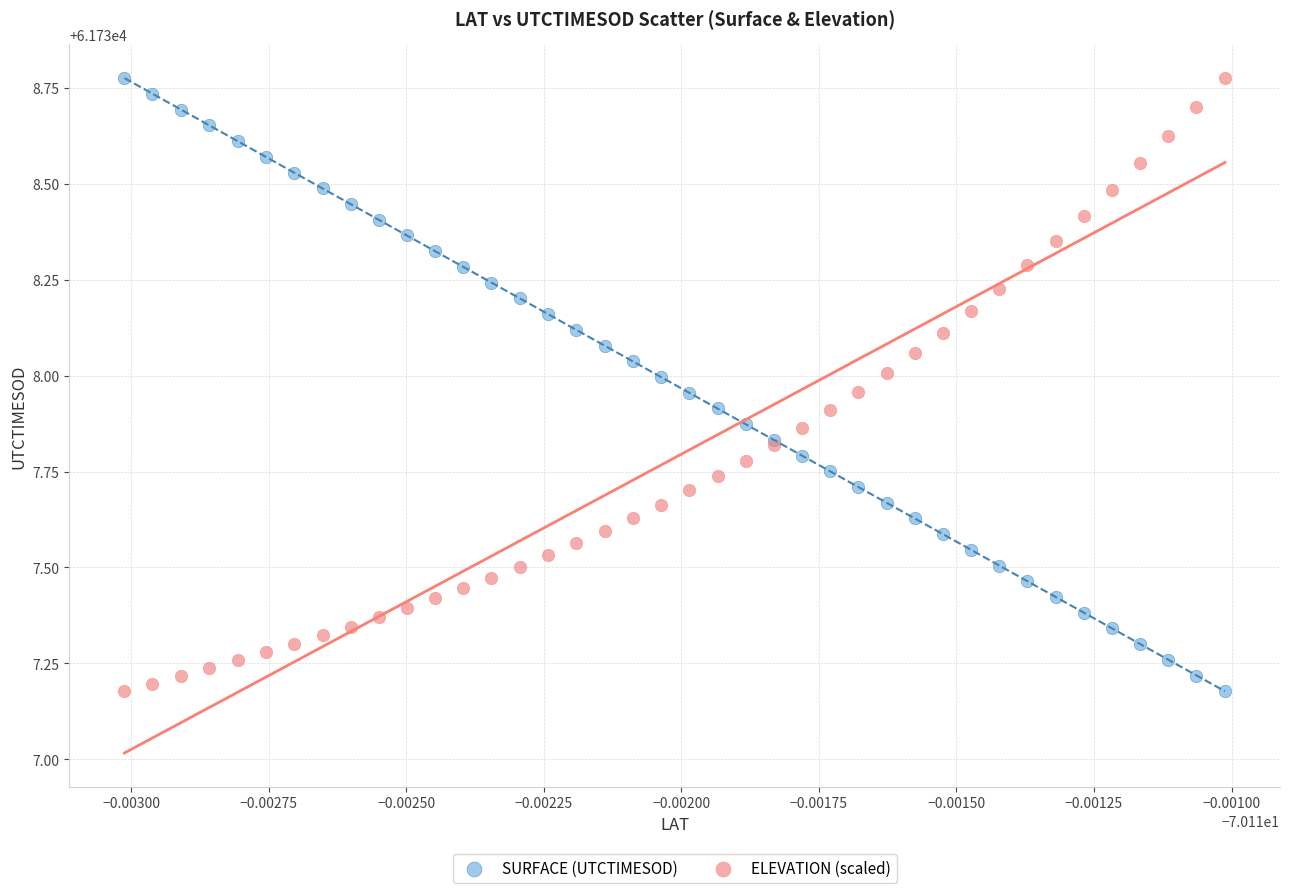

What are all the series names shown in the legend?

SURFACE (UTCTIMESOD), ELEVATION (scaled)